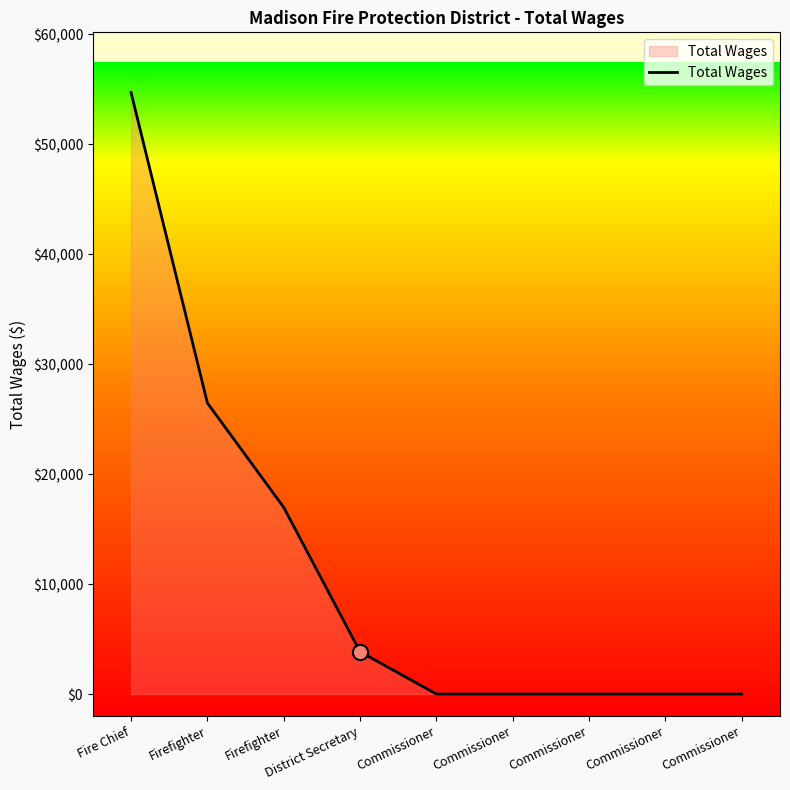

Is this an area chart (filled region under the line)?

Yes